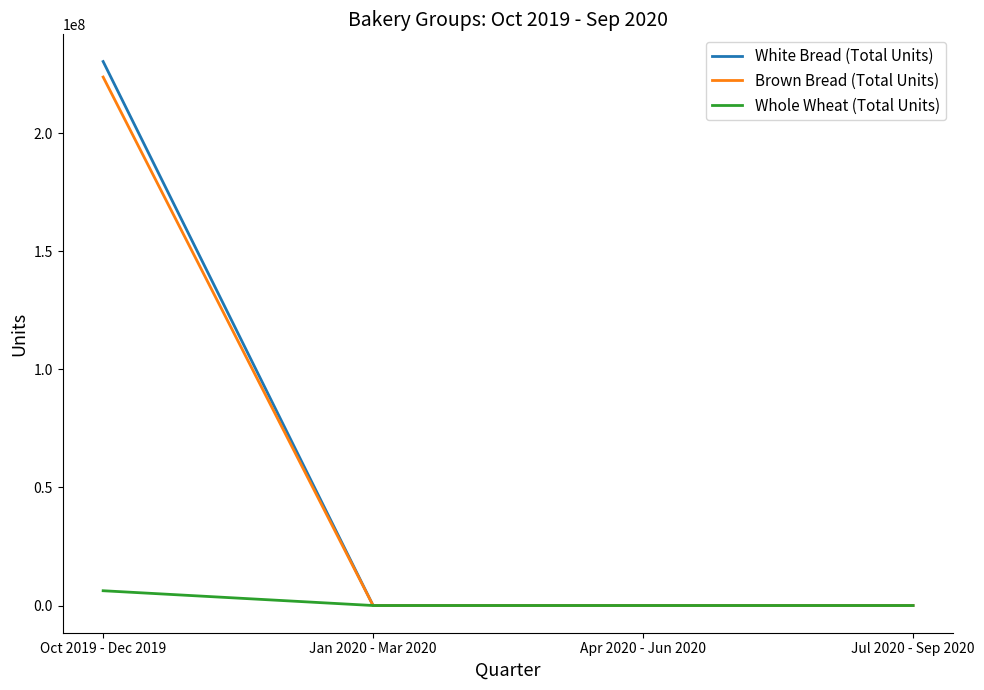

What is the maximum value shown in the chart?

230345210